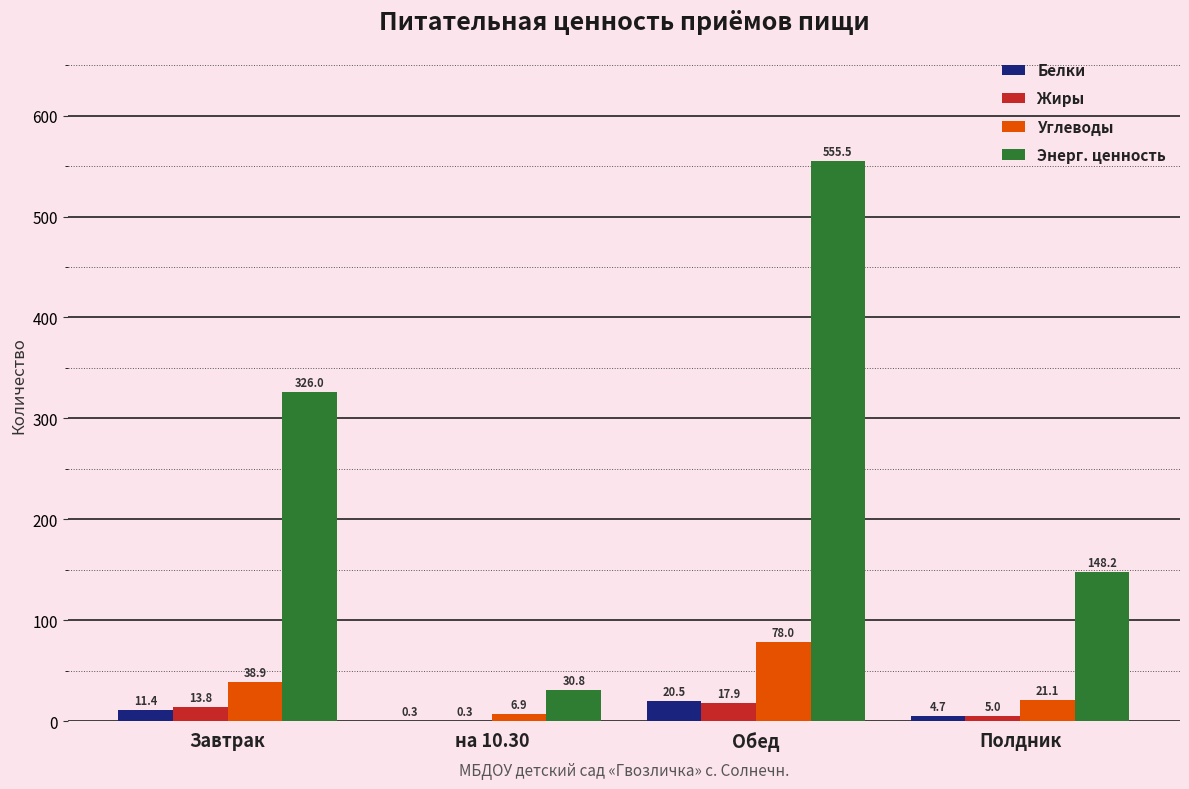

Is it true that Жиры equals 13.8 at Завтрак?

True